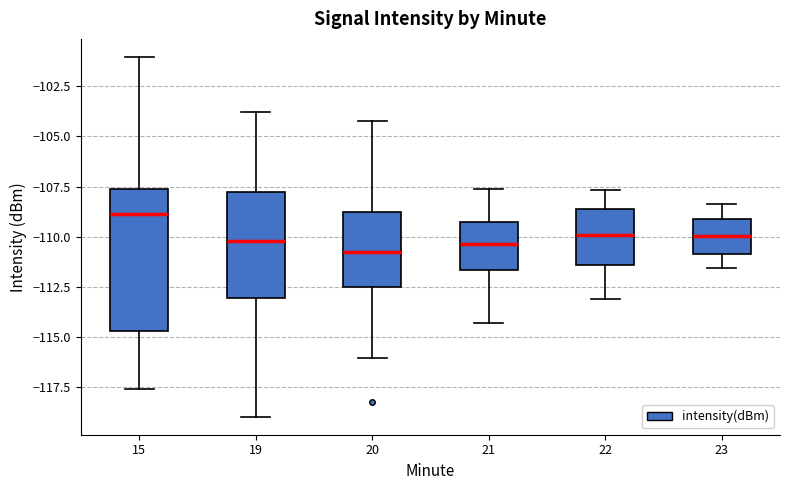

Where does the upper whisker of the box at x = 15 end on the y-axis? The values are not printed on the chart, so give them approximately, as read against the axis.

-101.0